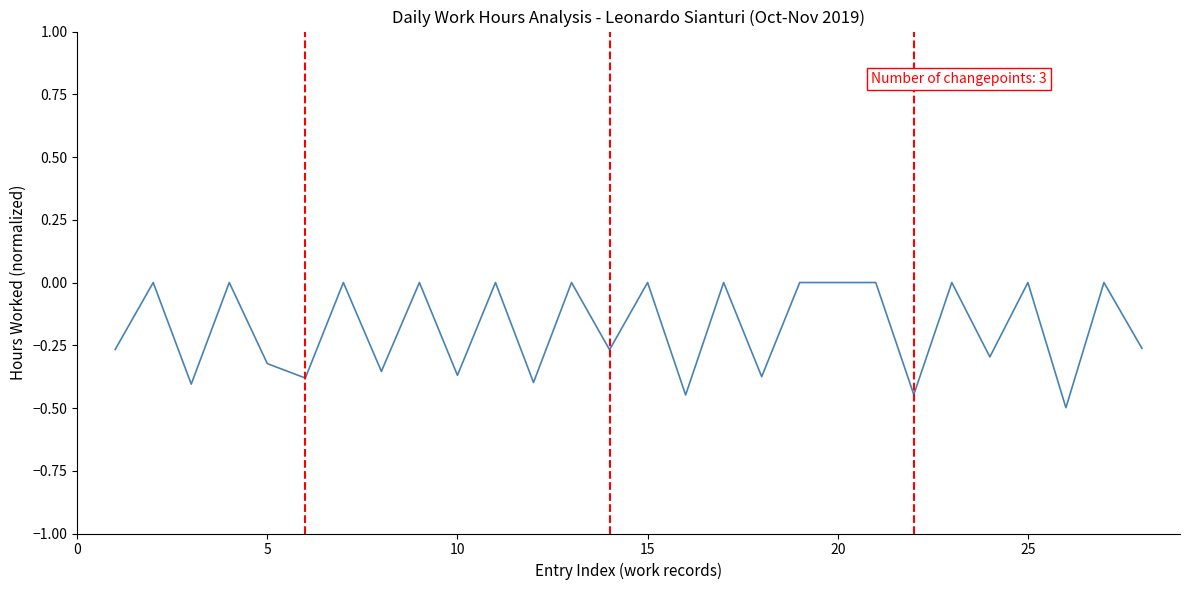

What is the minimum value shown in the chart?

-0.5